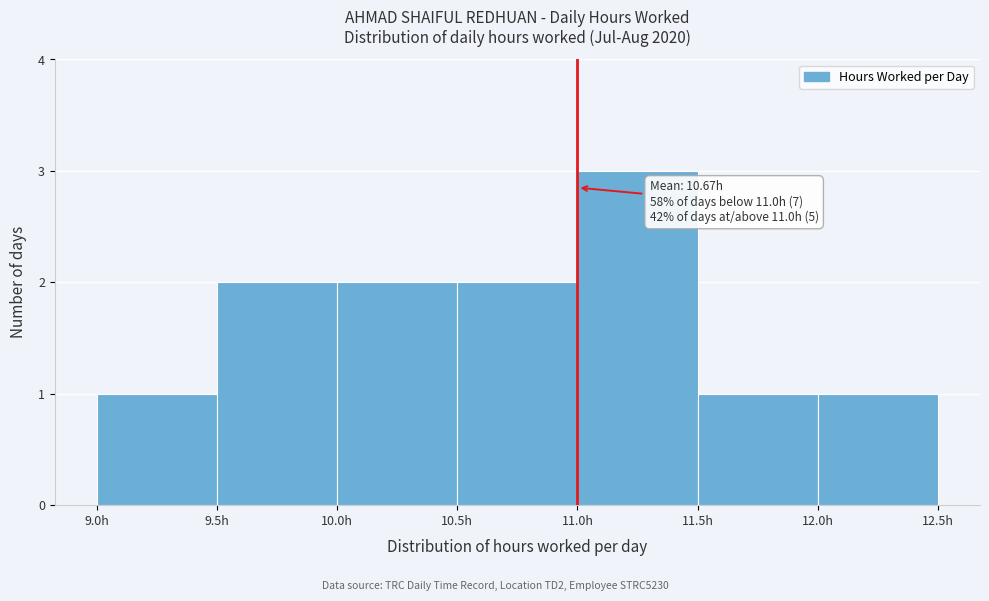

Which range on the x-axis has the tallest bar?

11.0 to 11.5